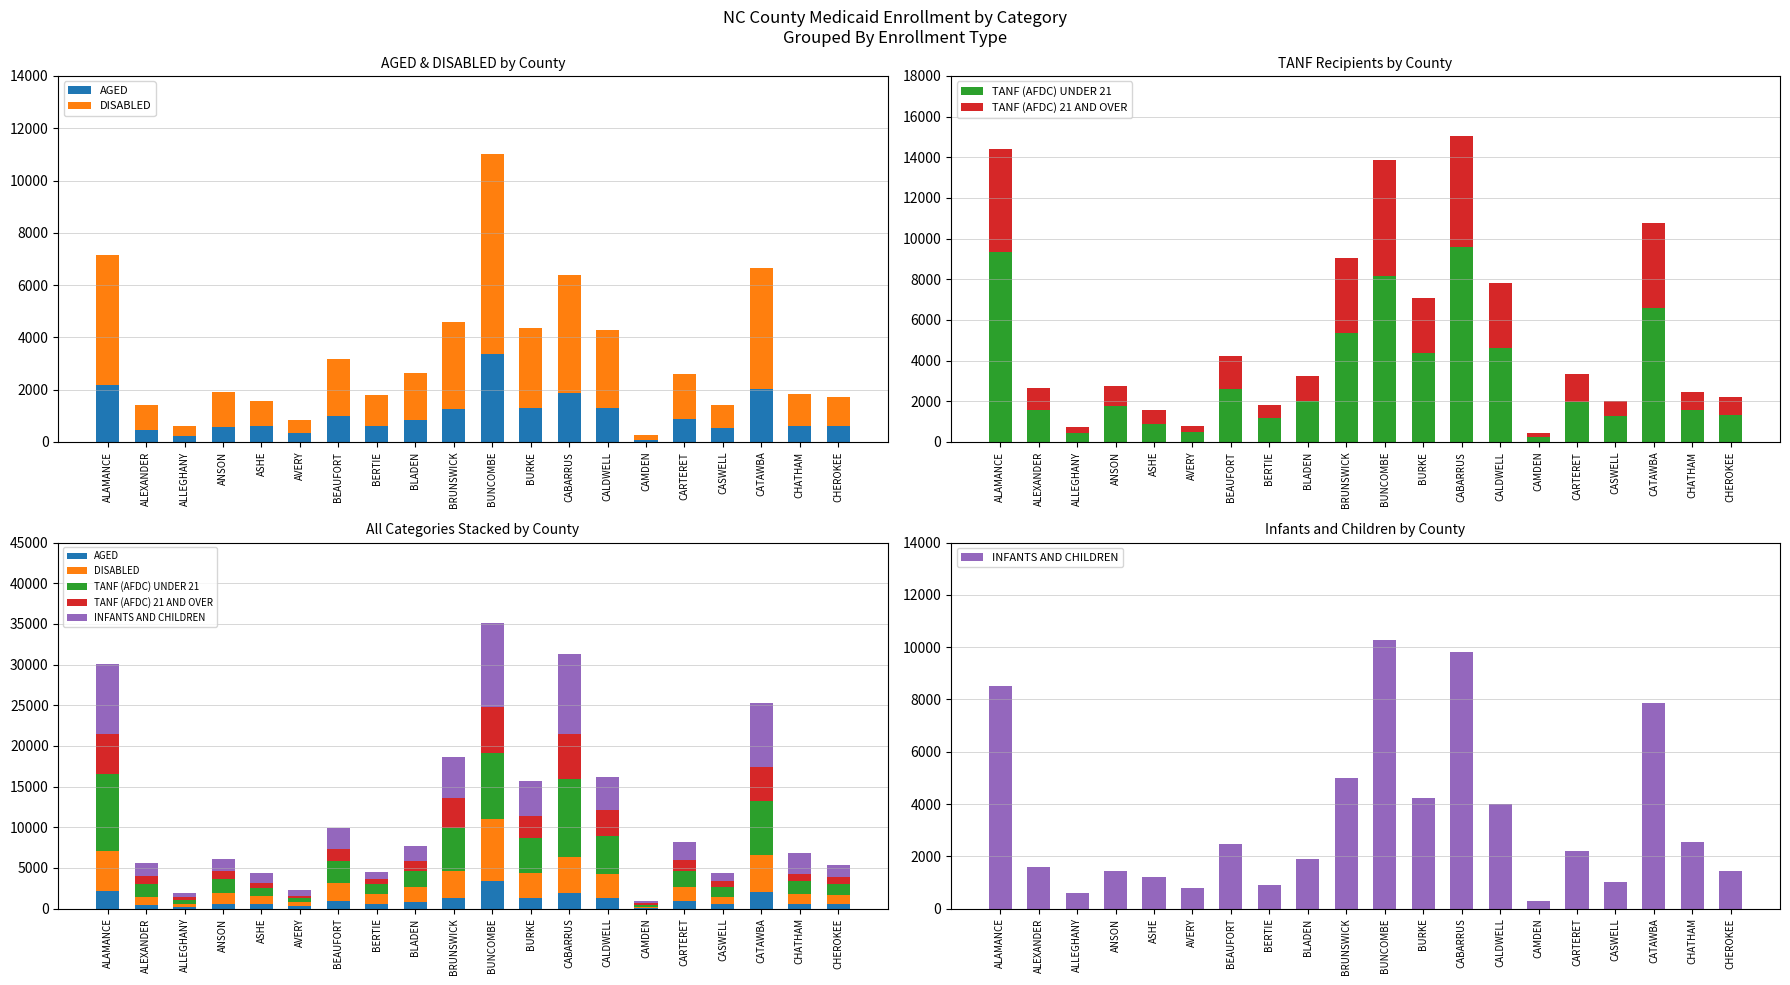

Which has a higher value, BERTIE or CALDWELL?

CALDWELL